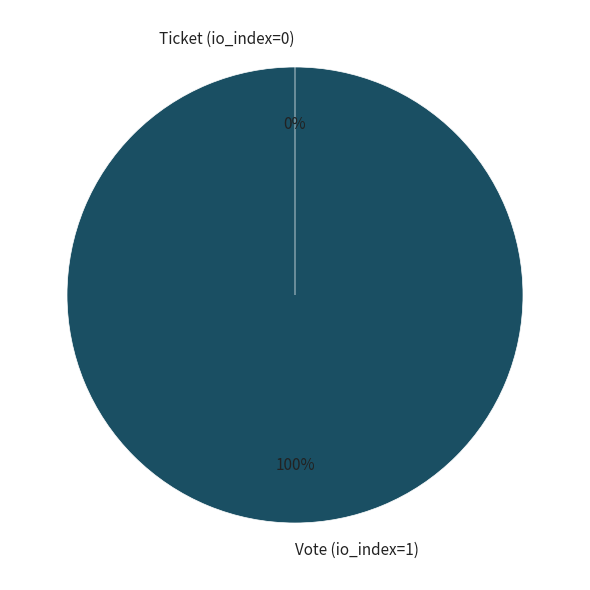

Does Vote (io_index=1) account for over 50% of the chart?

Yes